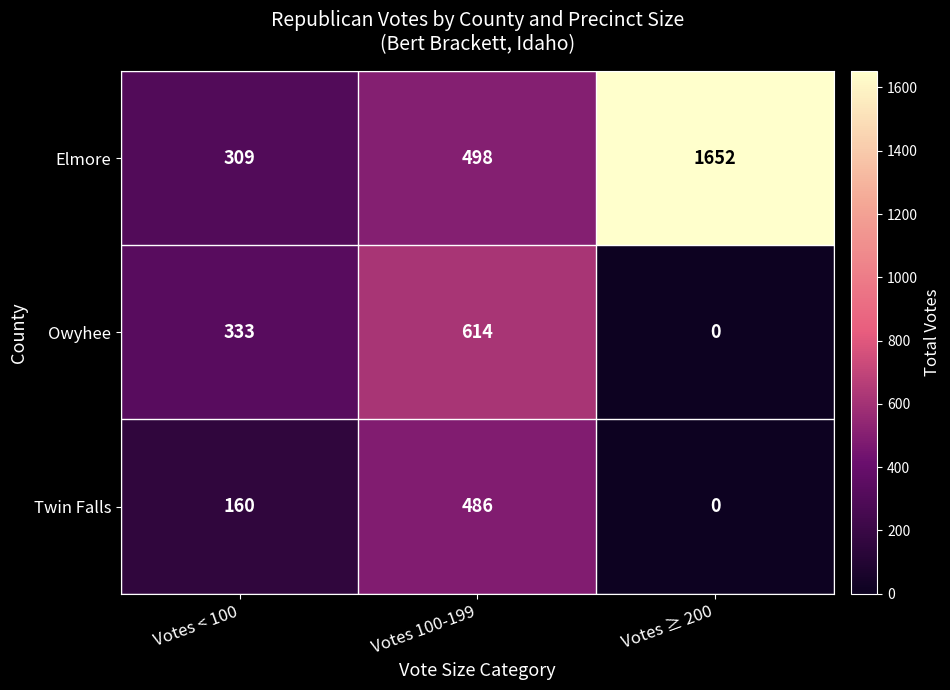

Where is Twin Falls nearest to the value 243?

Votes < 100